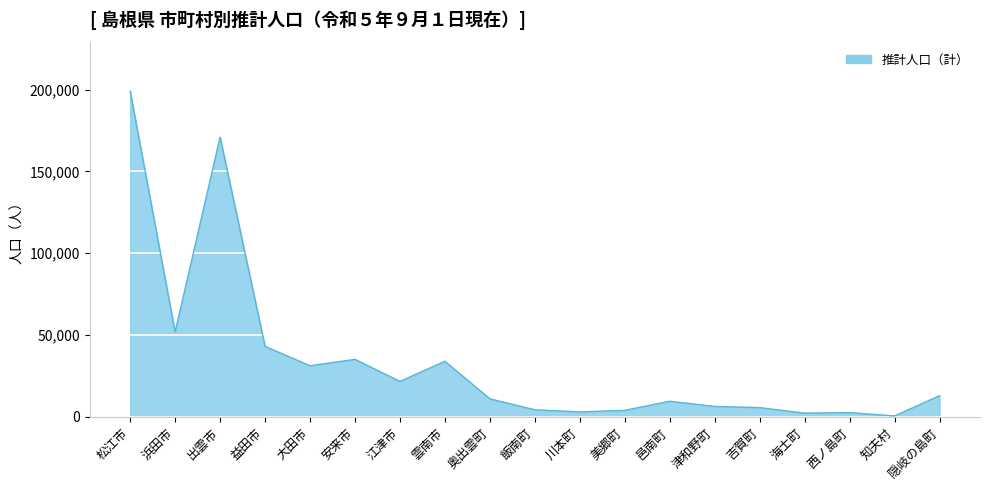

What is the difference between the maximum and minimum values?

198551